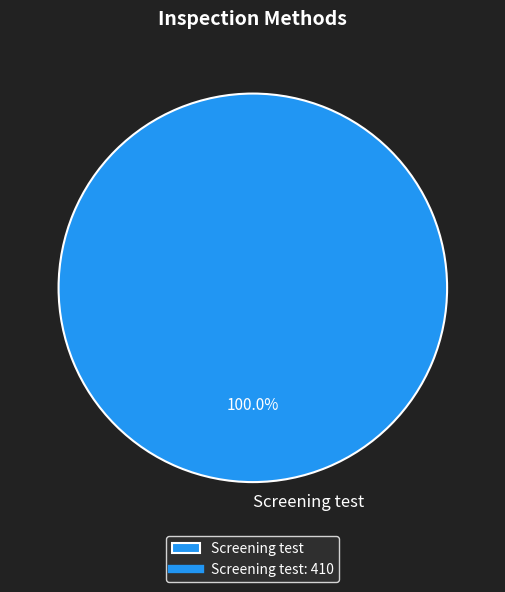

Rank the categories by value from lowest to highest.

Screening test